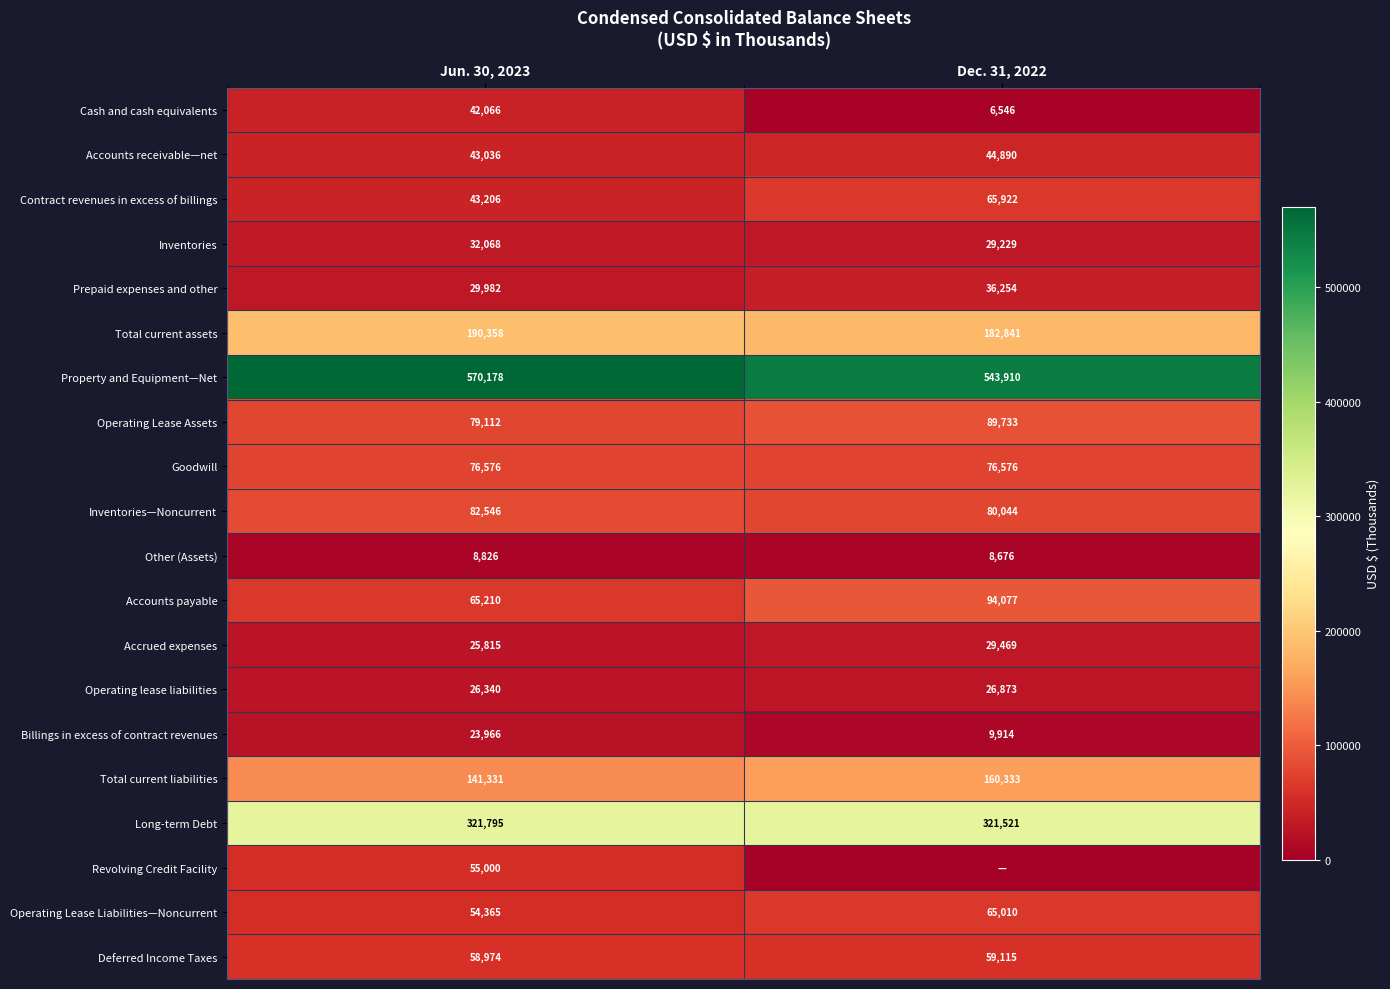

How many Property and Equipment—Net values are between 543910 and 570178?

2